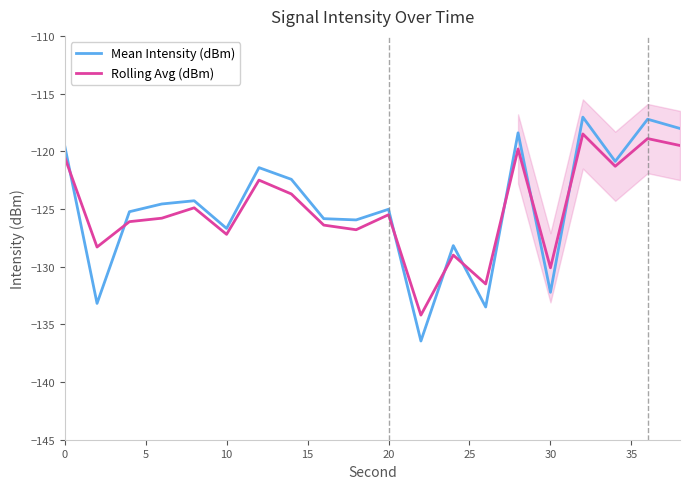

How many lines are shown in the chart?

2